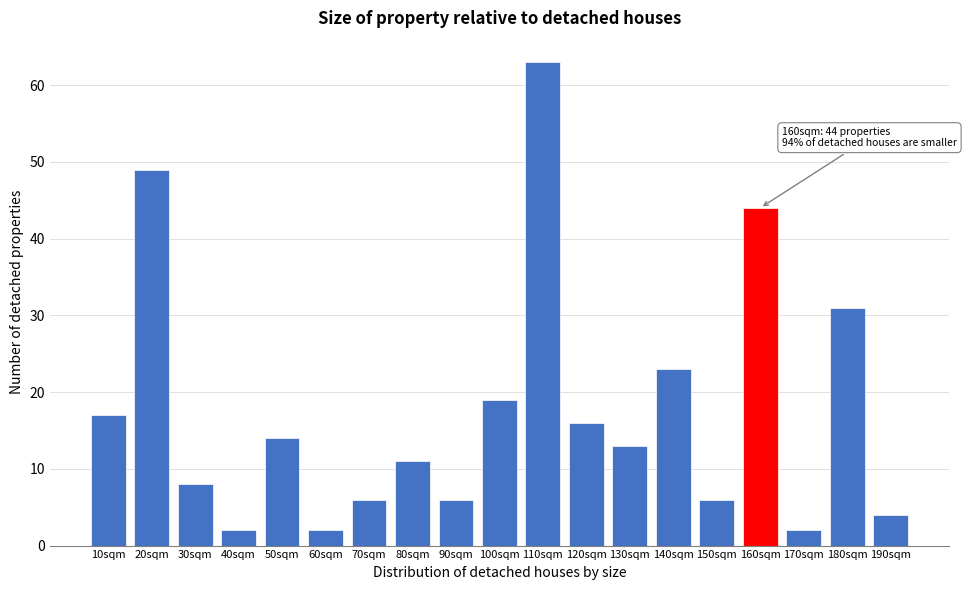

Reading left to right, transcribe all the data shown in this chart.

10sqm=17	20sqm=49	30sqm=8	40sqm=2	50sqm=14	60sqm=2	70sqm=6	80sqm=11	90sqm=6	100sqm=19	110sqm=63	120sqm=16	130sqm=13	140sqm=23	150sqm=6	160sqm=44	170sqm=2	180sqm=31	190sqm=4